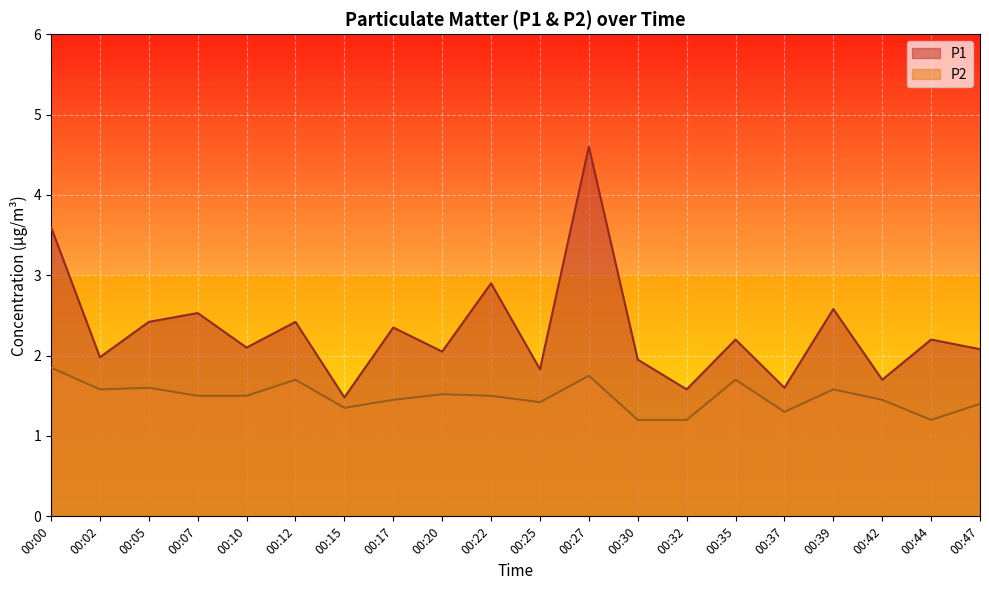

List the series in order of their peak value, highest first.

P1, P2